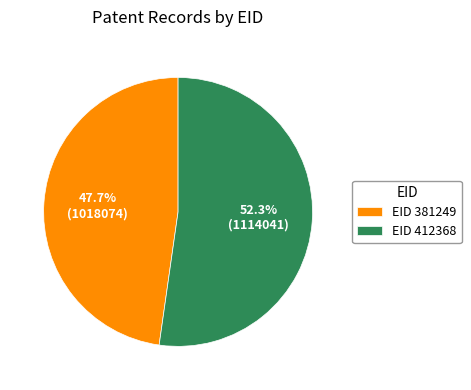

Rank the categories by value from lowest to highest.

EID 381249, EID 412368